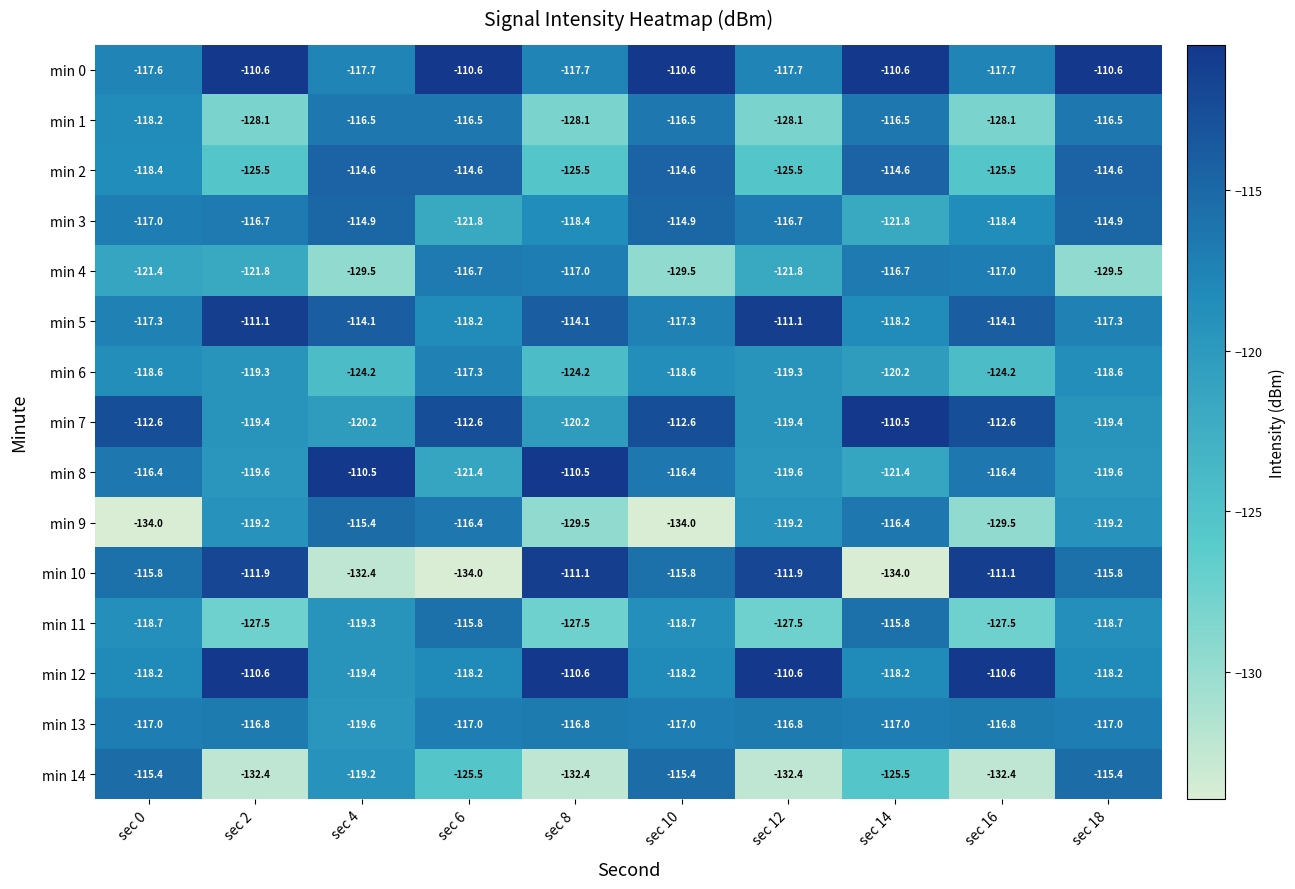

What is the sum of all min 2 values?

-1193.4